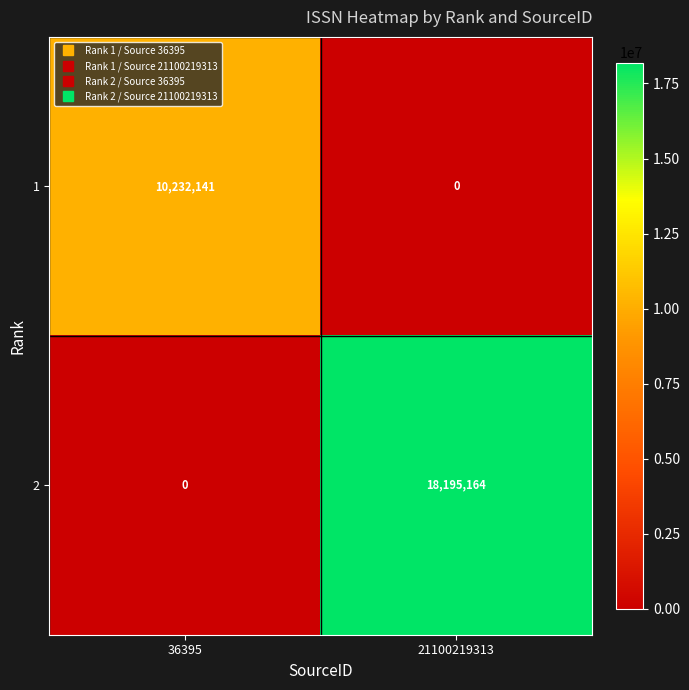

Reading left to right, transcribe all the data shown in this chart.

1: 36395=10232141	21100219313=0
2: 36395=0	21100219313=18195164